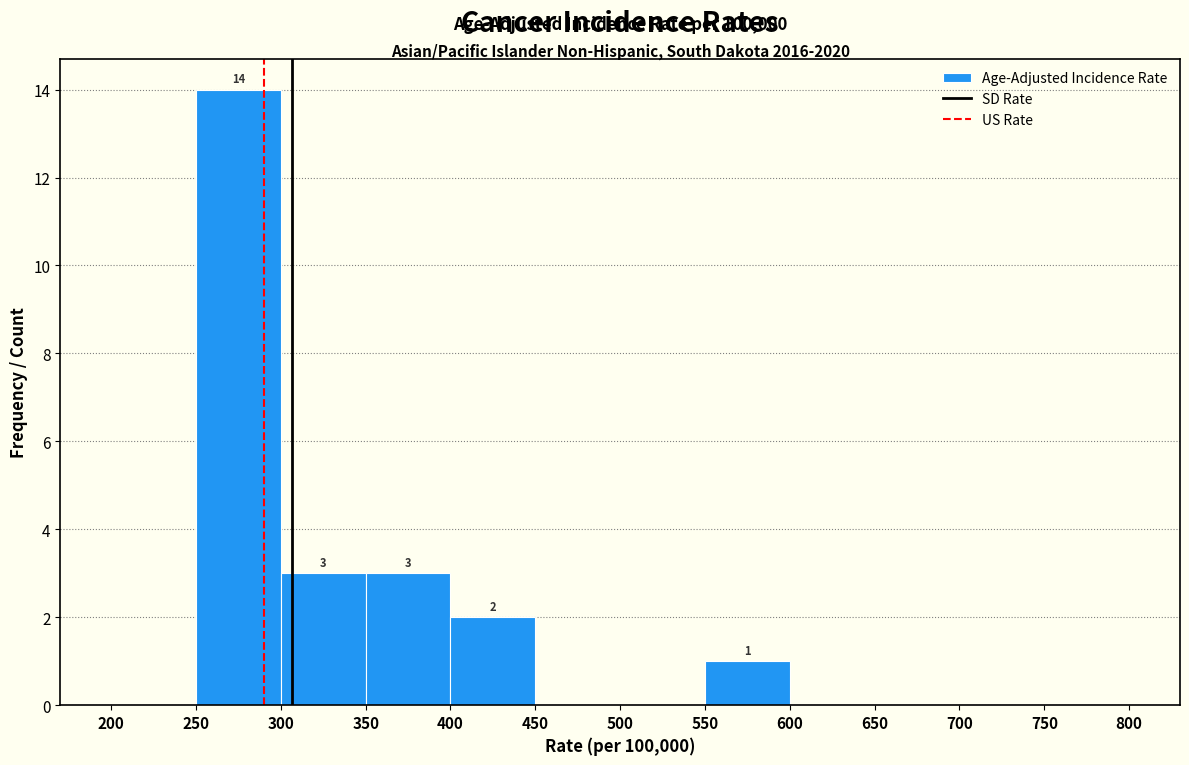

Which range on the x-axis has the tallest bar?

250 to 300